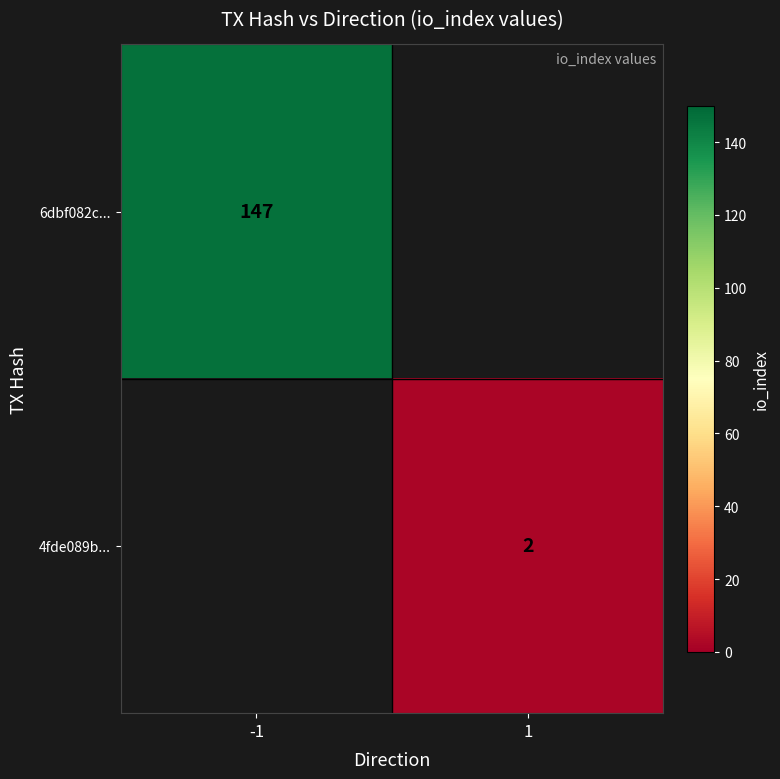

What is the greatest value displayed?

147.0